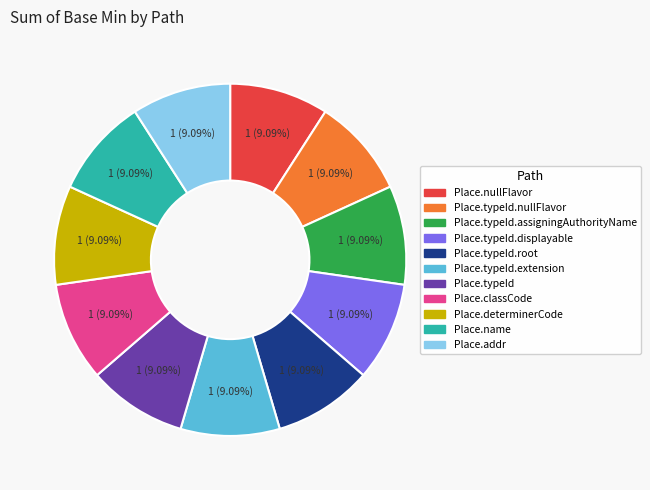

Is there a majority slice in this chart?

No